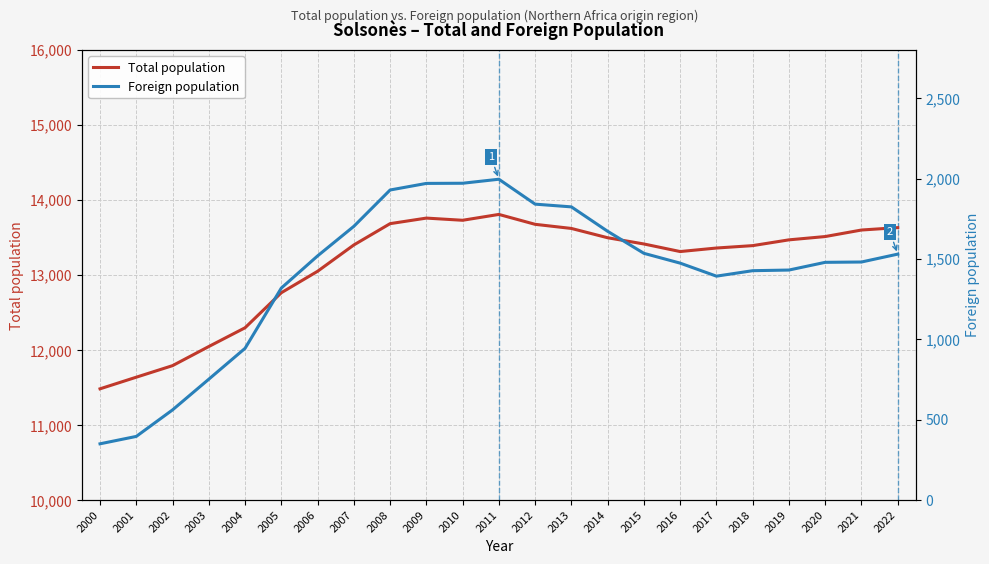

Where does the Total population series first go above 13414?

2008